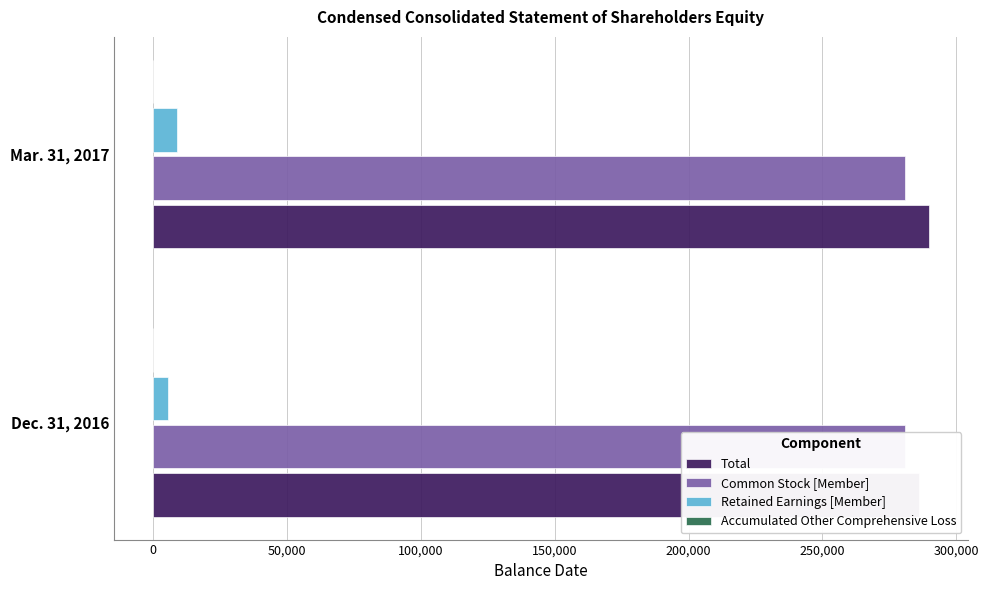

What is the sum of all Common Stock [Member] values?

561799